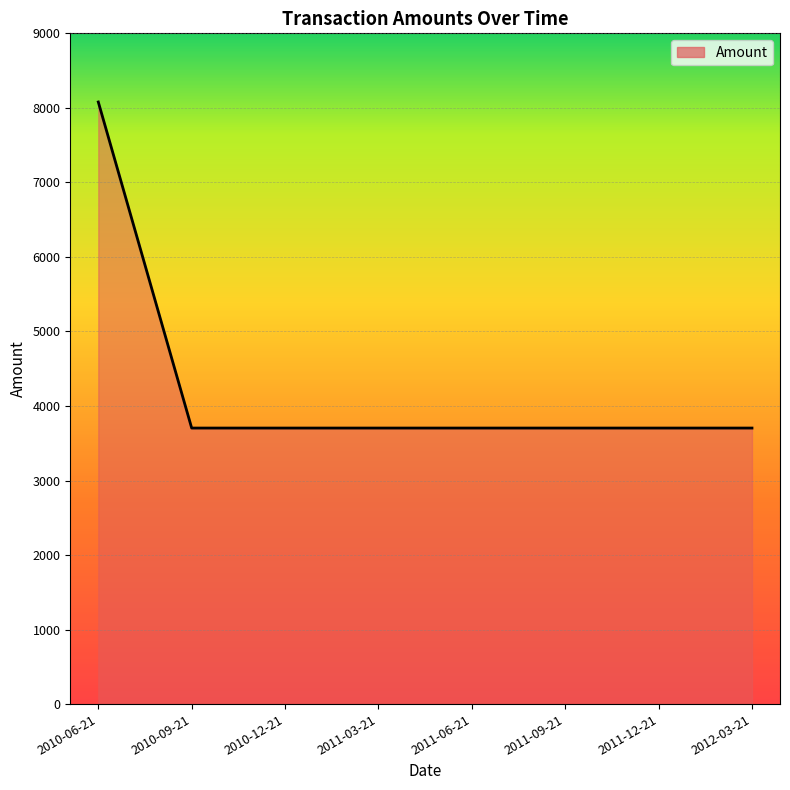

At which category does the chart reach its peak across all series?

2010-06-21